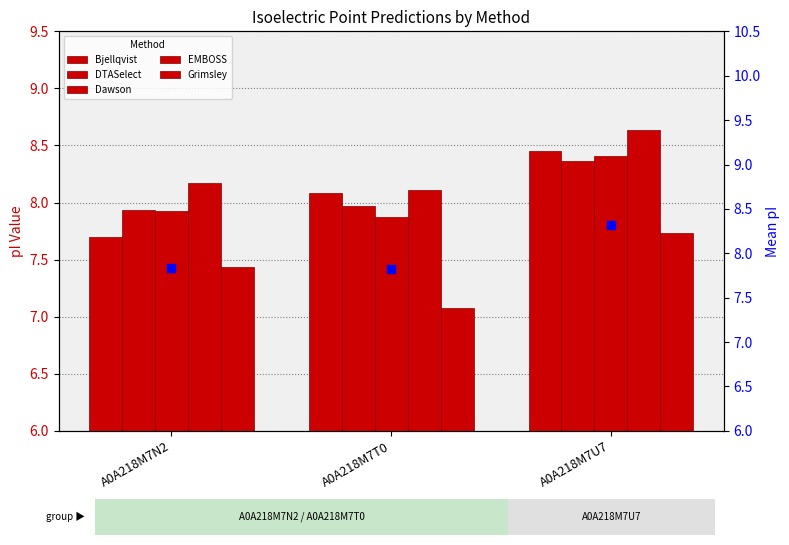

At how many categories does at least one series exceed 7?

3